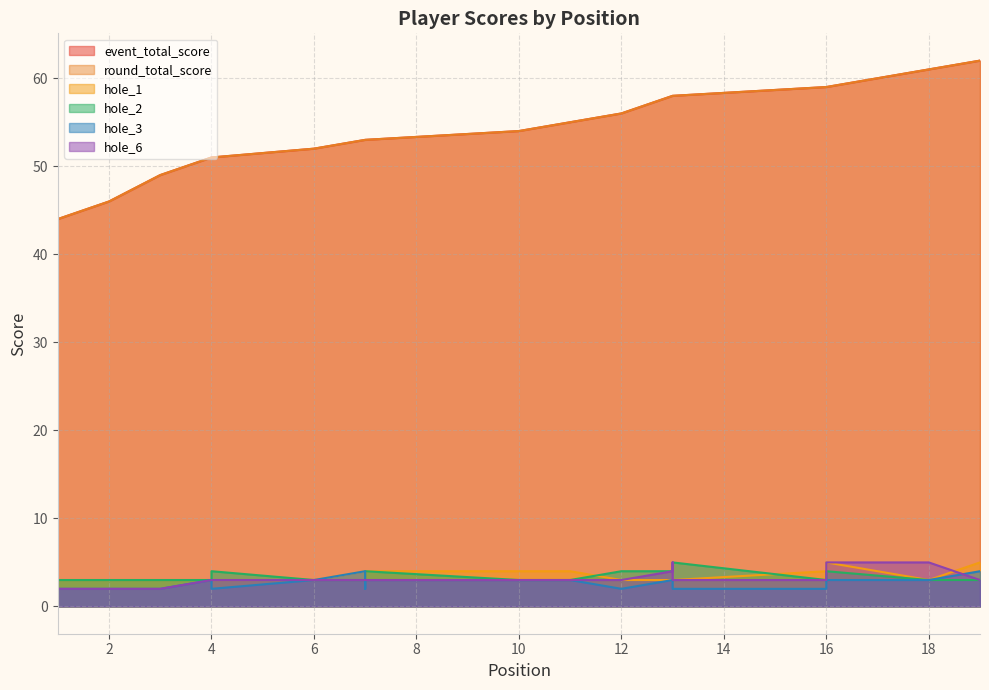

List the series in order of their peak value, lowest first.

hole_3, hole_1, hole_2, hole_6, event_total_score, round_total_score